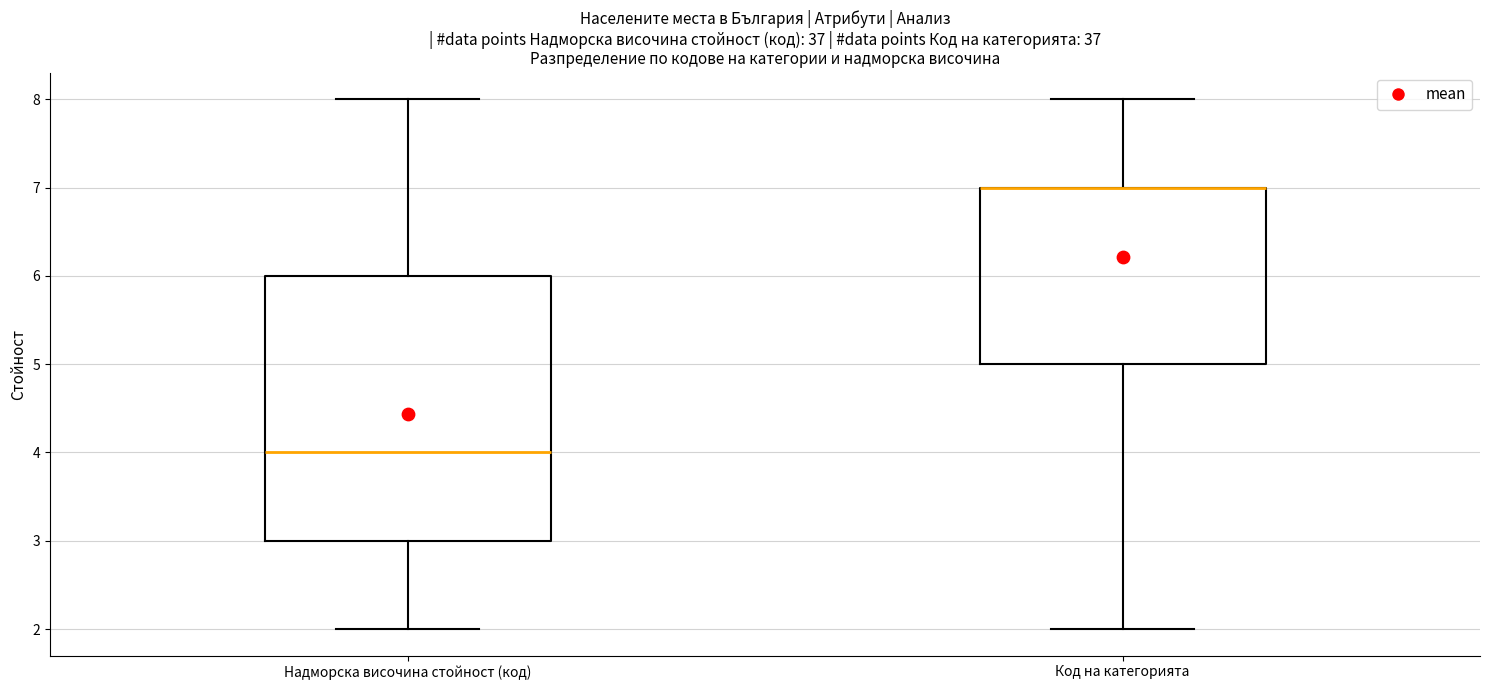

Reading left to right, transcribe this box plot: for each box, give where its median line is, the range the box spans, and where its two whiskers end, as read against the y-axis. The values are not printed on the chart, so give them approximately, as read against the axis.

Надморска височина стойност (код): median 4, box 3 to 6, whiskers 2 to 8
Код на категорията: median 7 (drawn on the box's upper edge), box 5 to 7, whiskers 2 to 8